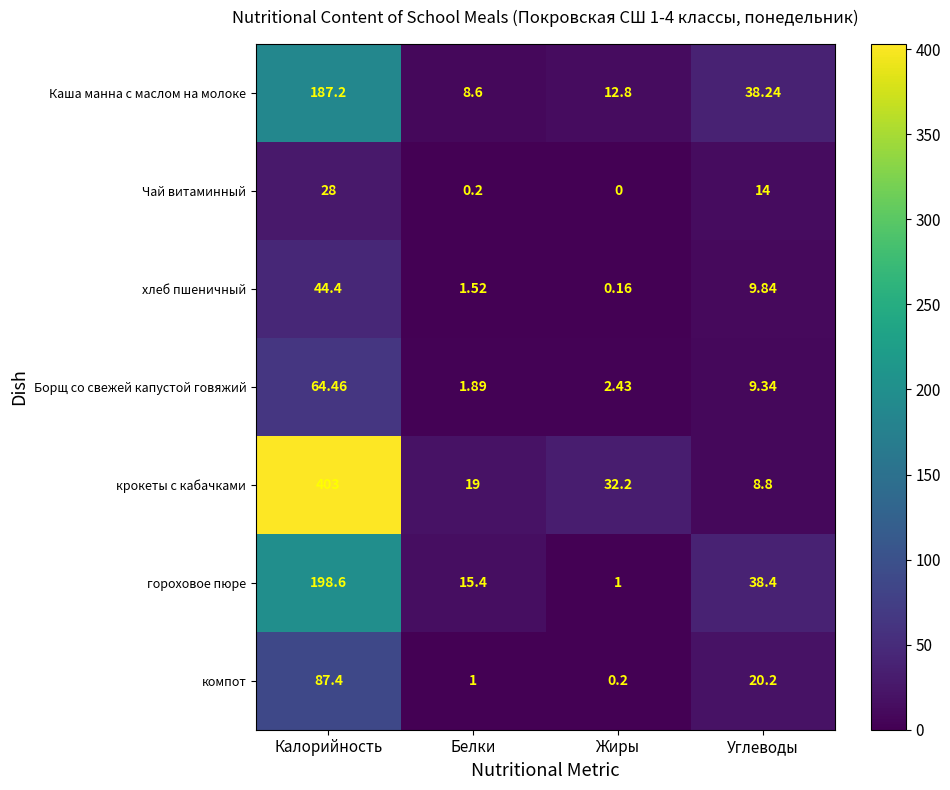

At which label is компот closest to 43?

Углеводы